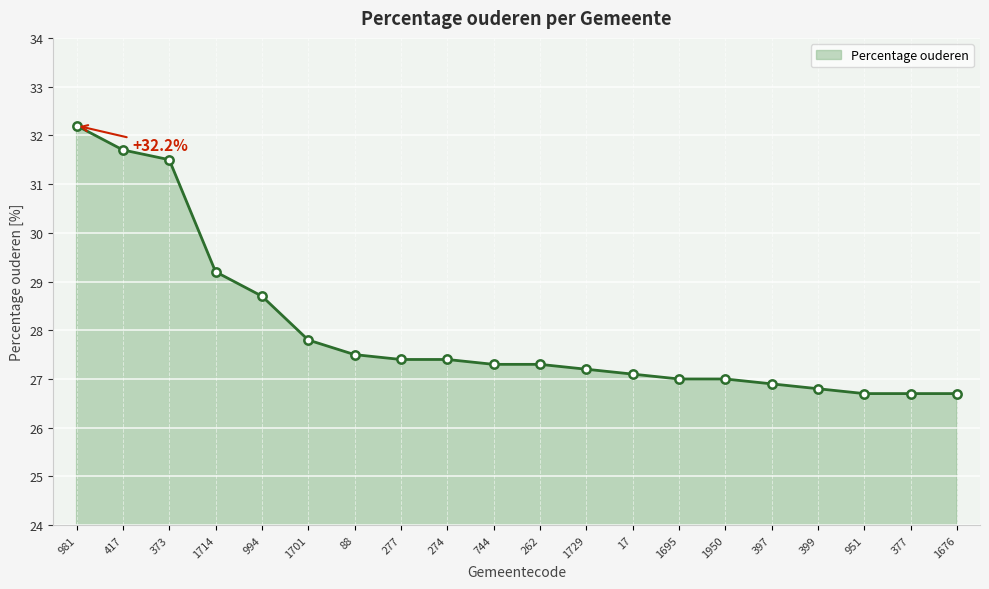

Reading left to right, transcribe all the data shown in this chart.

981=32.2	417=31.7	373=31.5	1714=29.2	994=28.7	1701=27.8	88=27.5	277=27.4	274=27.4	744=27.3	262=27.3	1729=27.2	17=27.1	1695=27.0	1950=27.0	397=26.9	399=26.8	951=26.7	377=26.7	1676=26.7